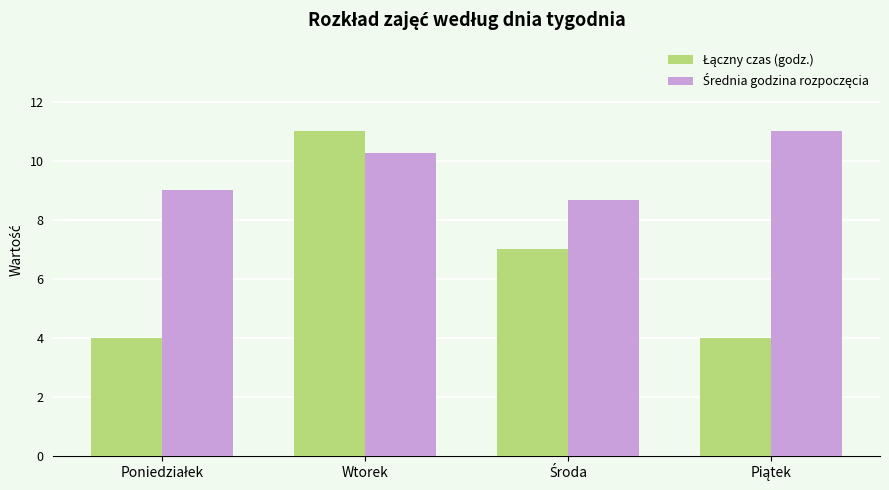

At which category is the sum across all series the highest?

Wtorek